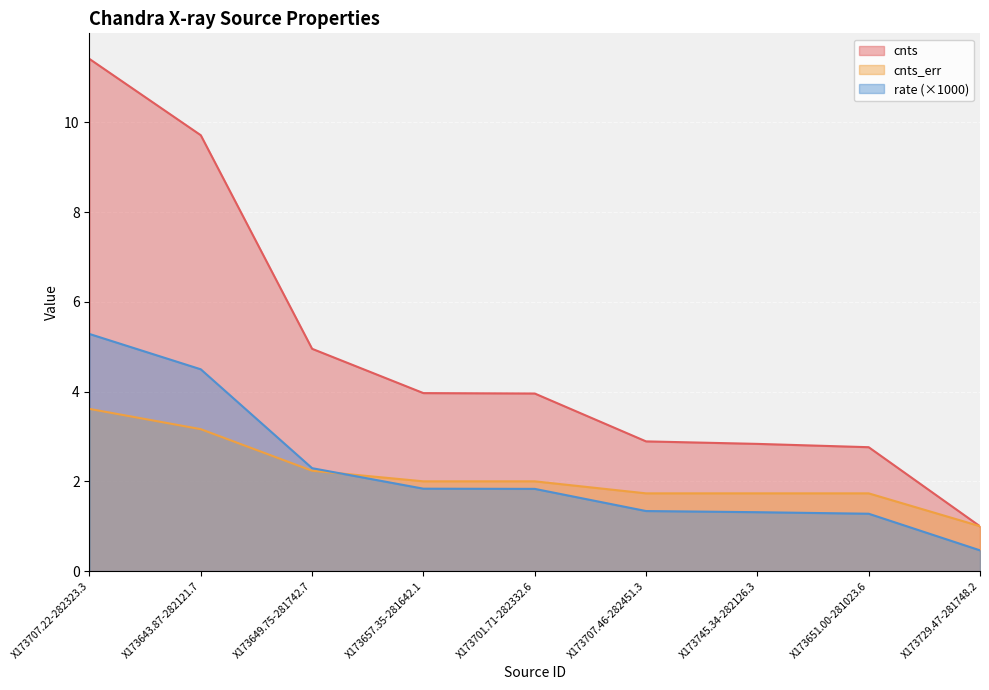

At which label is rate closest to 2?

X173657.35-281642.1